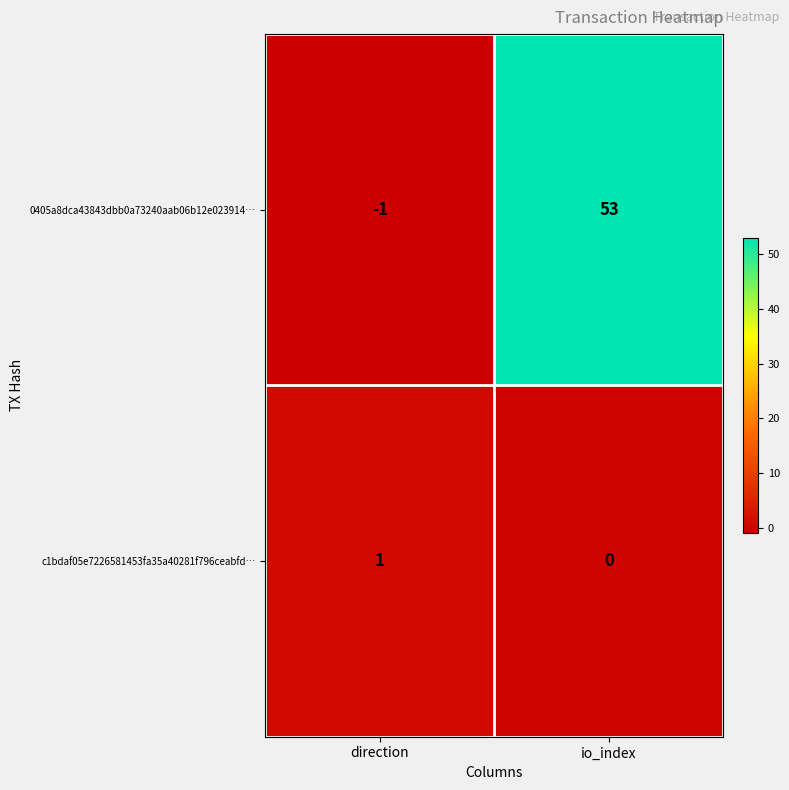

True or false: 0405a8dca43843dbb0a73240aab06b12e023914… has a value of -1 at direction.

True